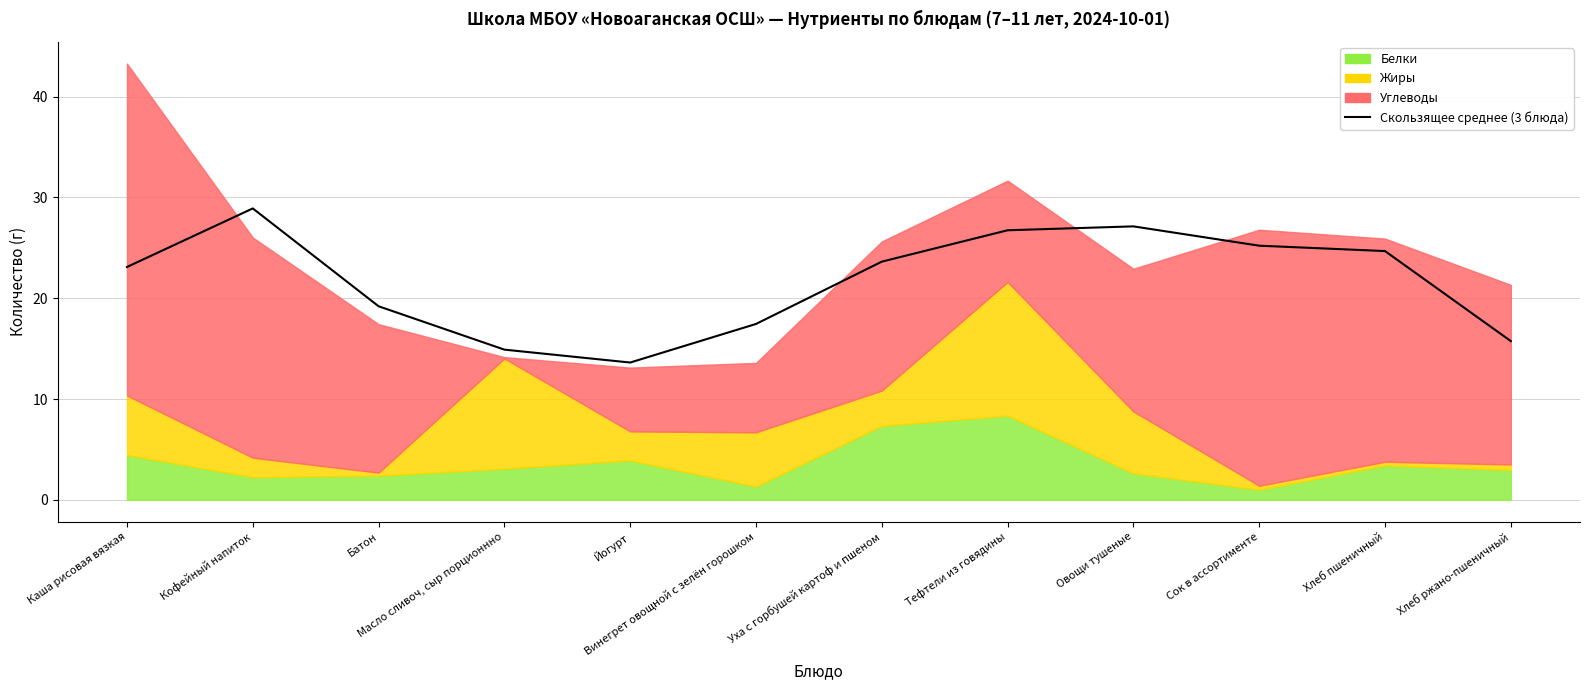

Does the chart display data point markers on the line(s)?

No